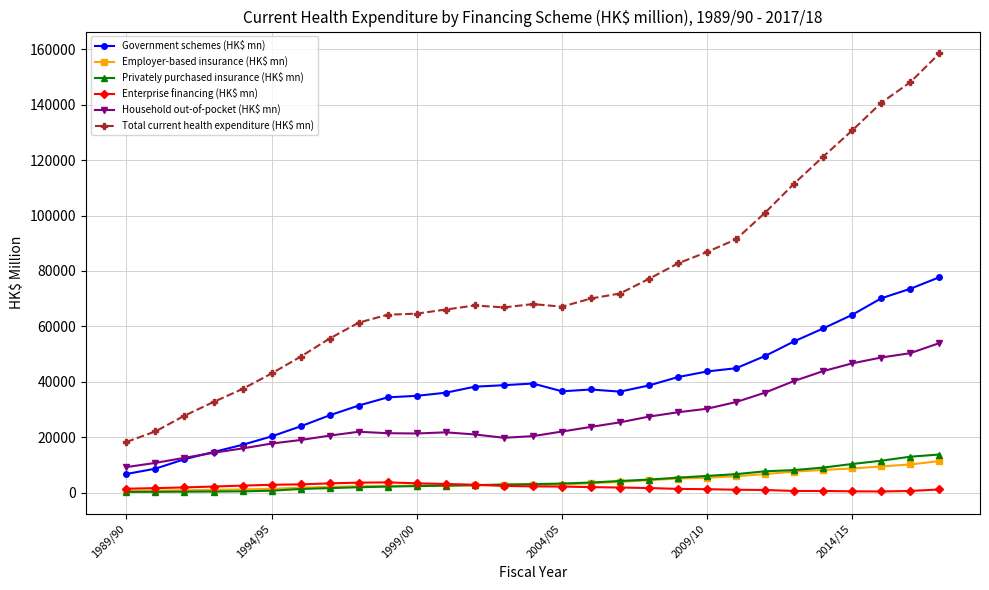

True or false: Enterprise financing (HK$ mn) and Total current health expenditure (HK$ mn) cross at least once.

False